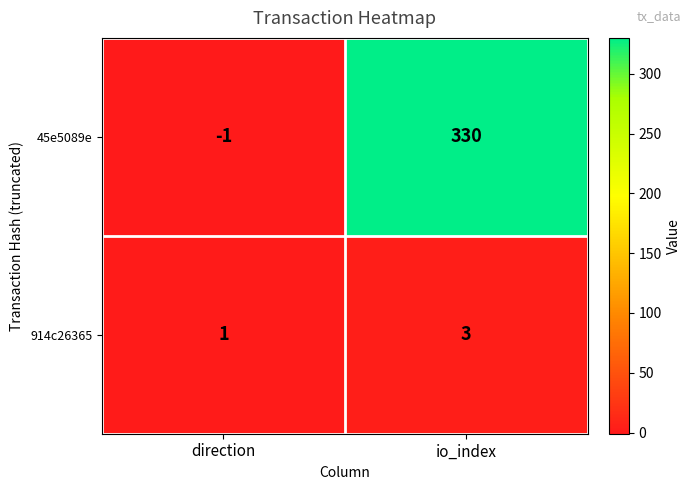

The value of 45e5089e at io_index is 330. True or false?

True